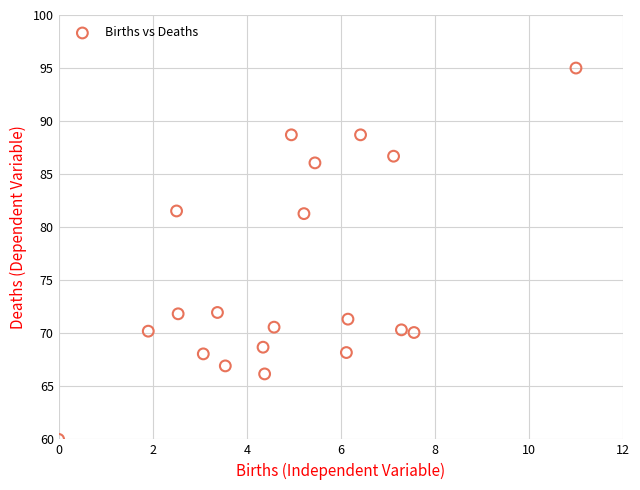

What is the range of Y values (max minus min)?

35.0